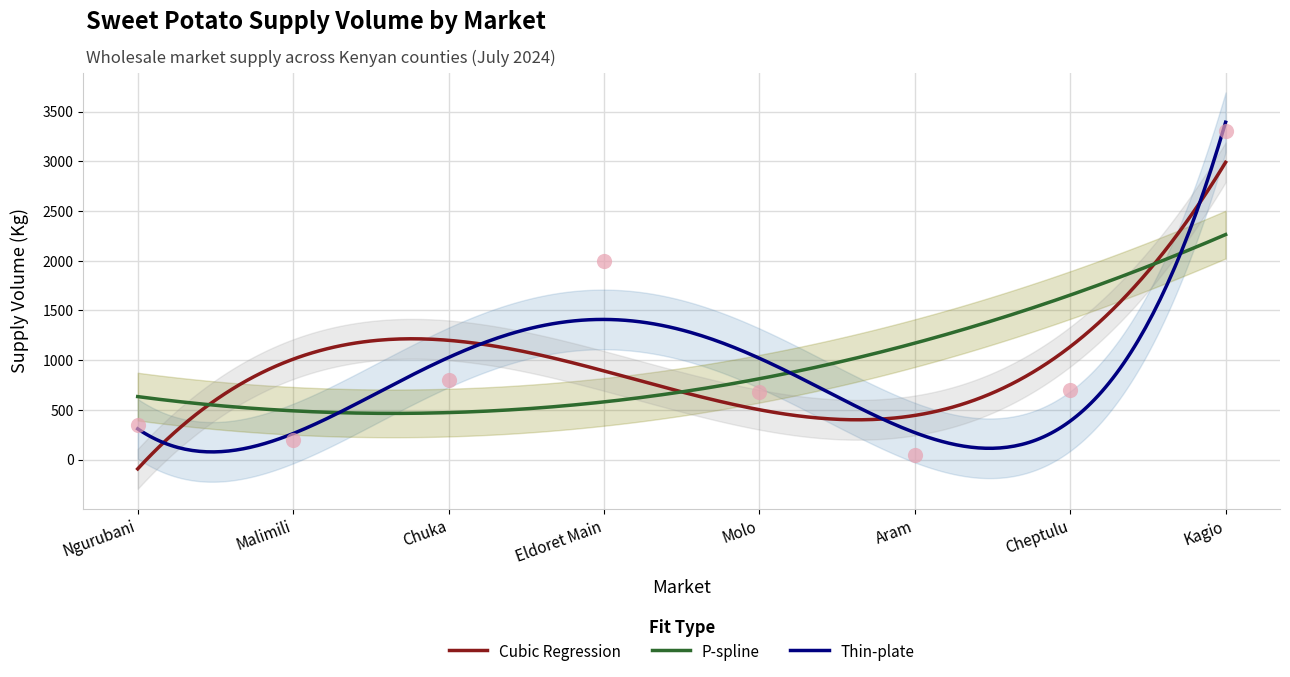

Between Eldoret Main and Molo, which is larger?

Eldoret Main